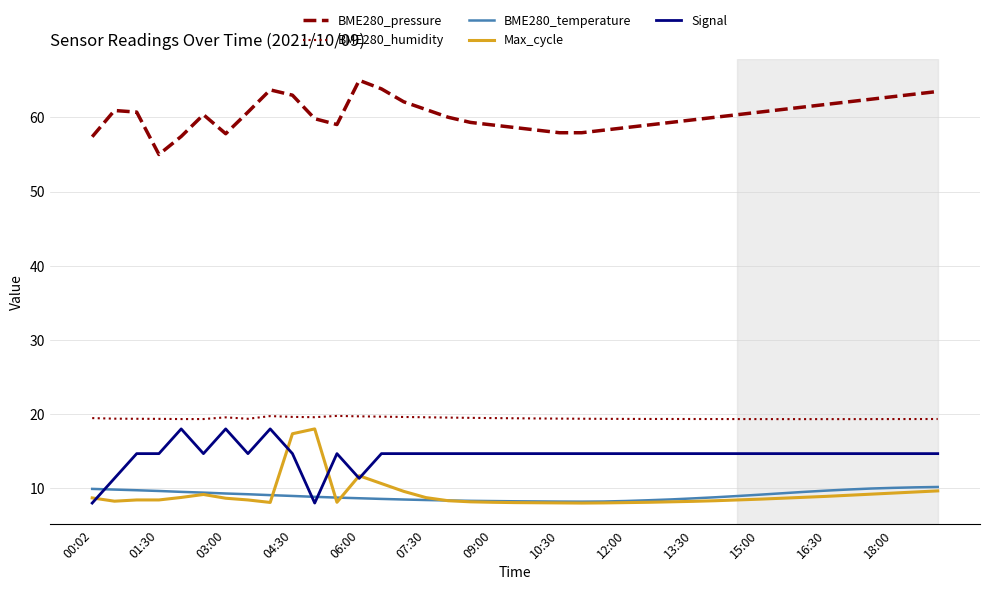

Which series has the largest total across all categories?

BME280_pressure